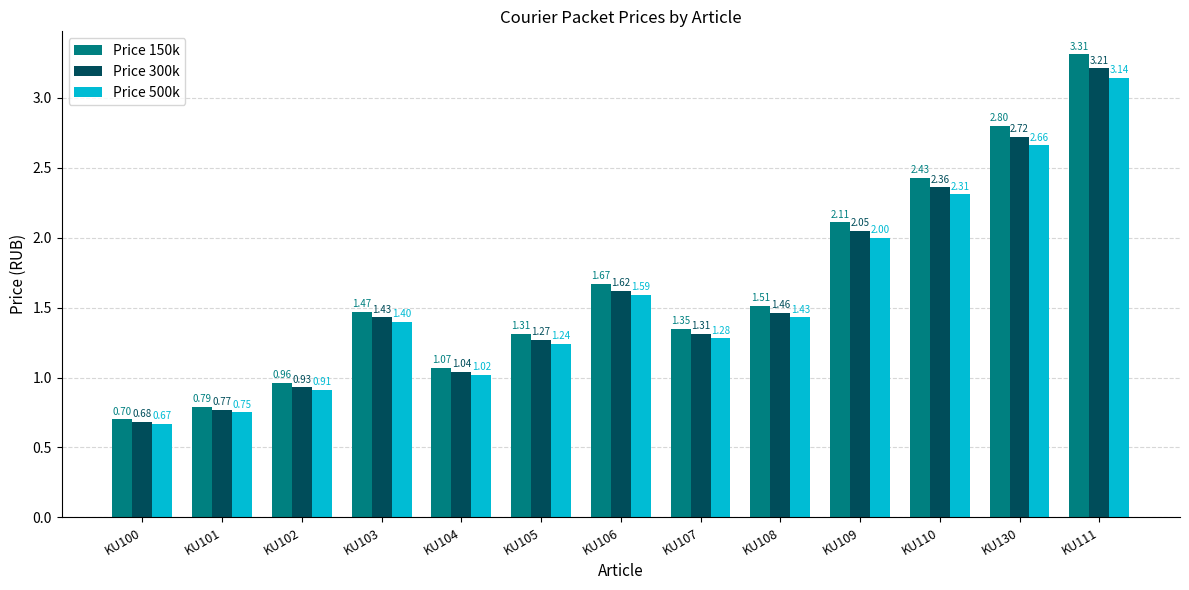

What is the total value across all series at KU106?

4.9